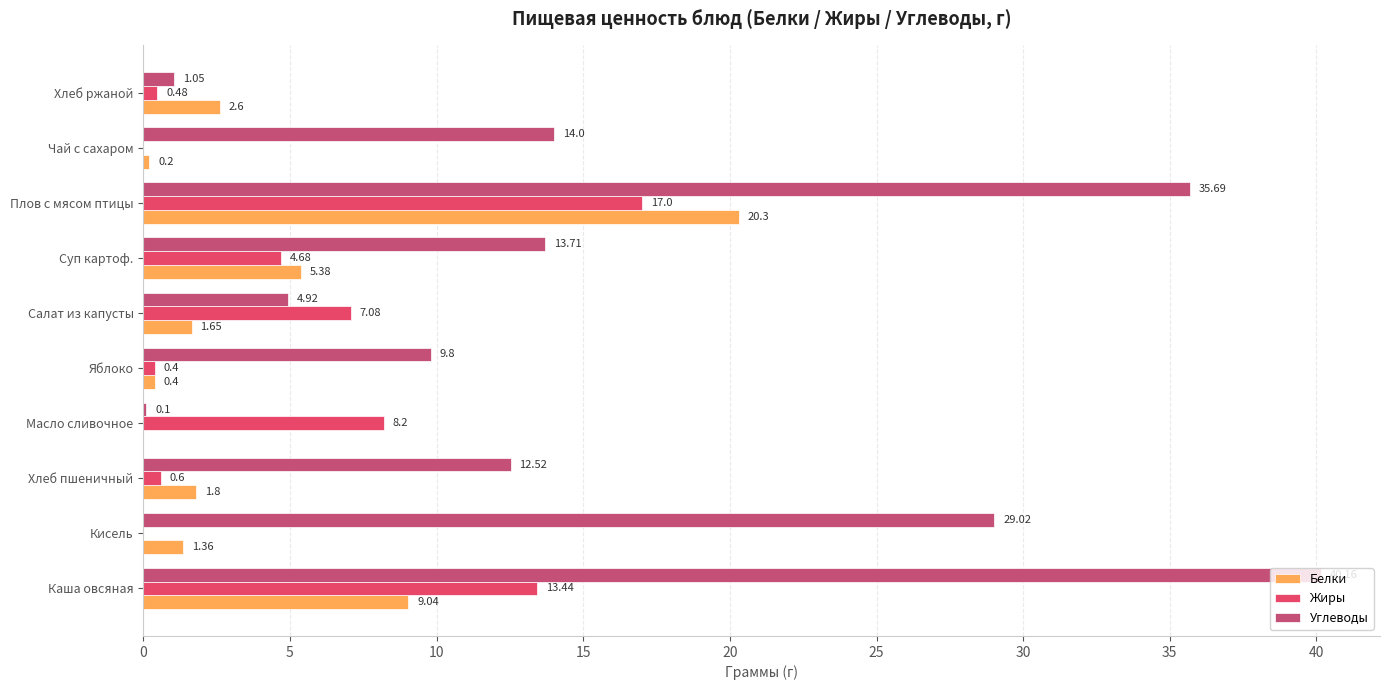

What is the sum of all Жиры values?

51.9